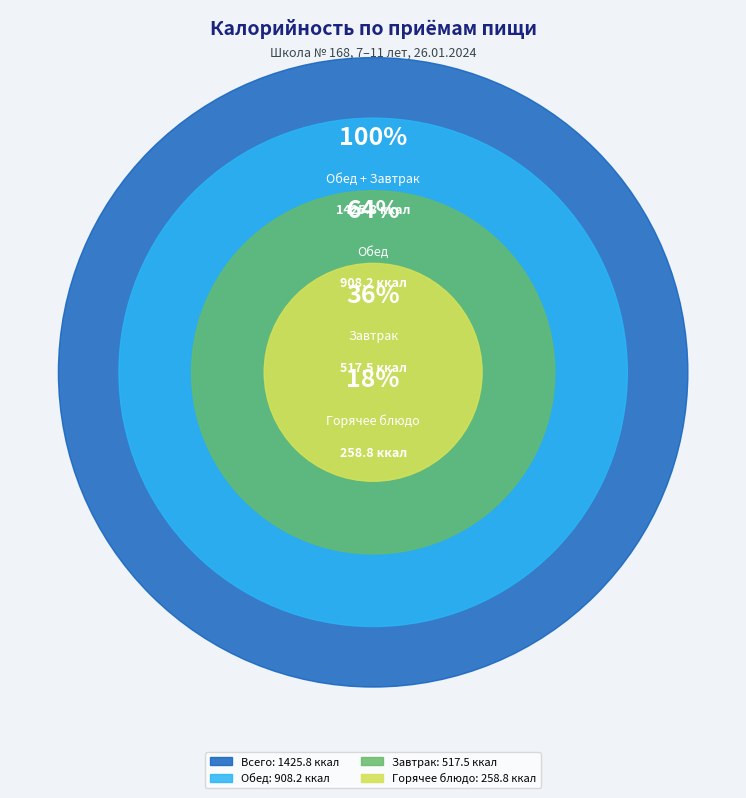

What percentage is NOT represented by Обед?

36.3%